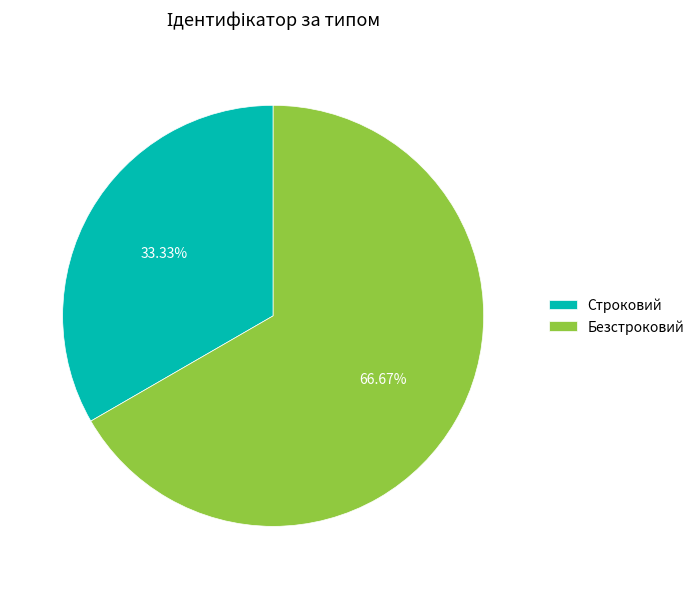

Combined, what portion of the pie is Безстроковий and Строковий?

100.0%